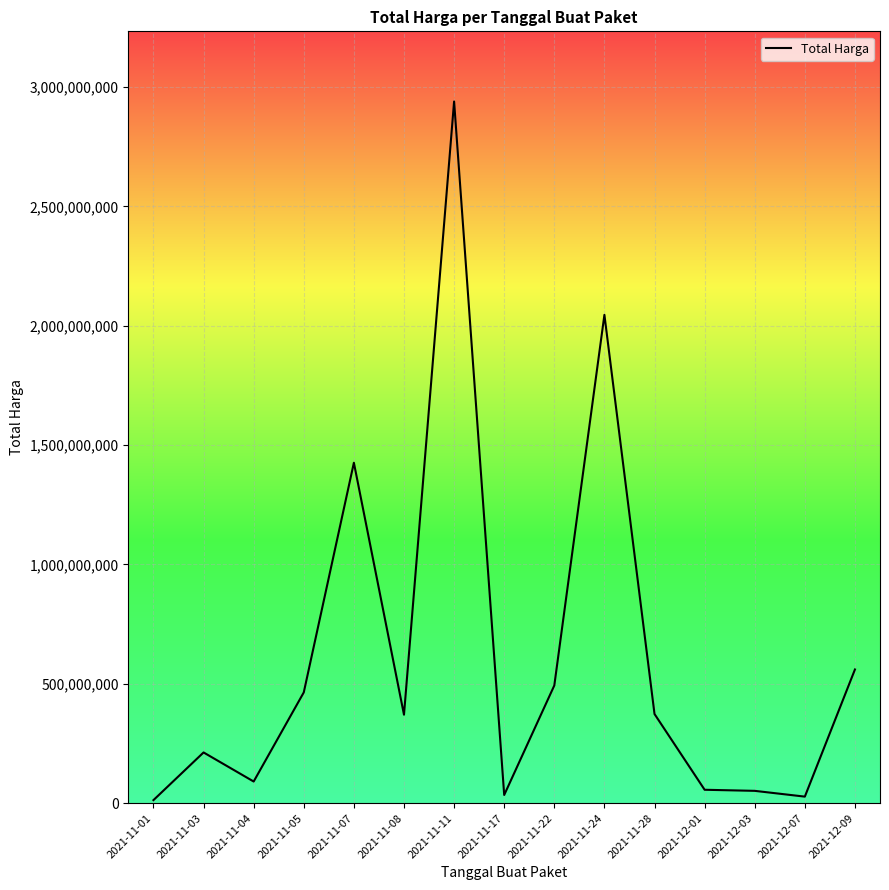

What is the change in value from 2021-11-11 to 2021-11-24?

-893636040